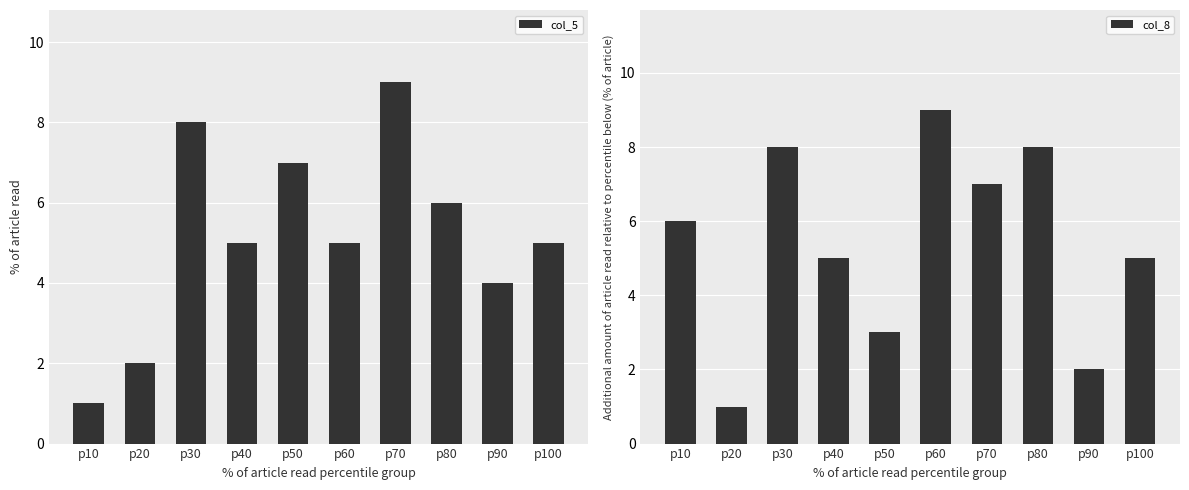

Where is col_5 nearest to the value 5?

p40